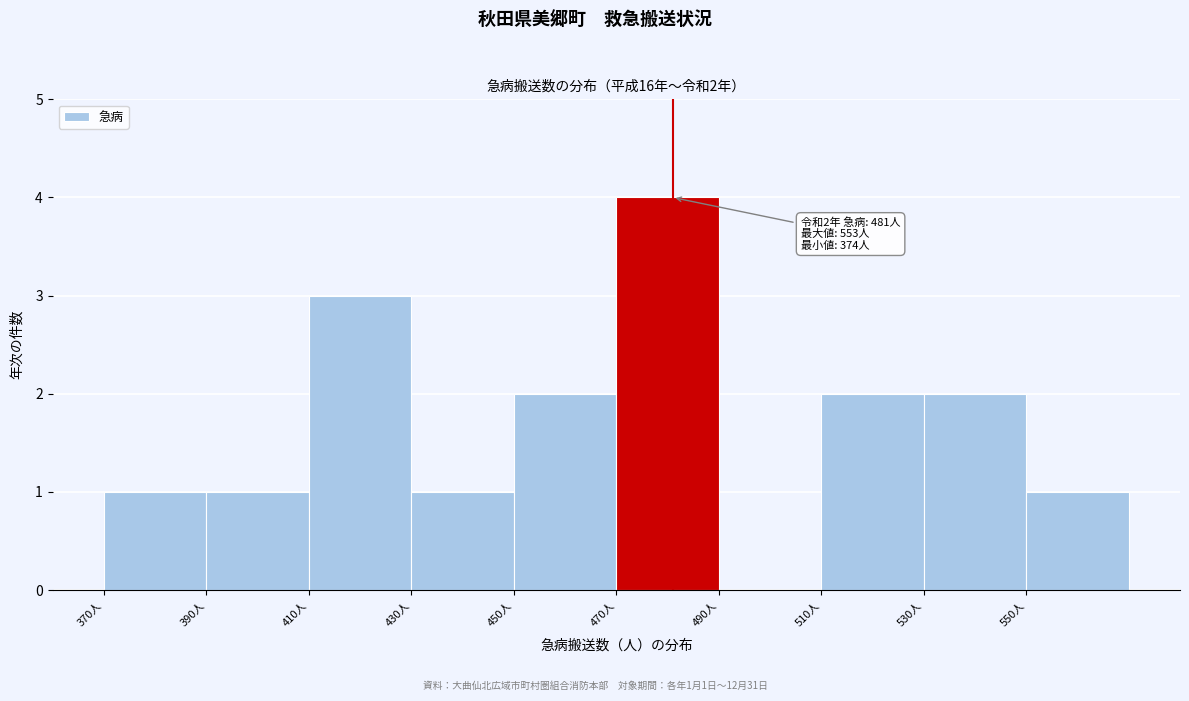

Which range on the x-axis has the tallest bar?

470 to 490